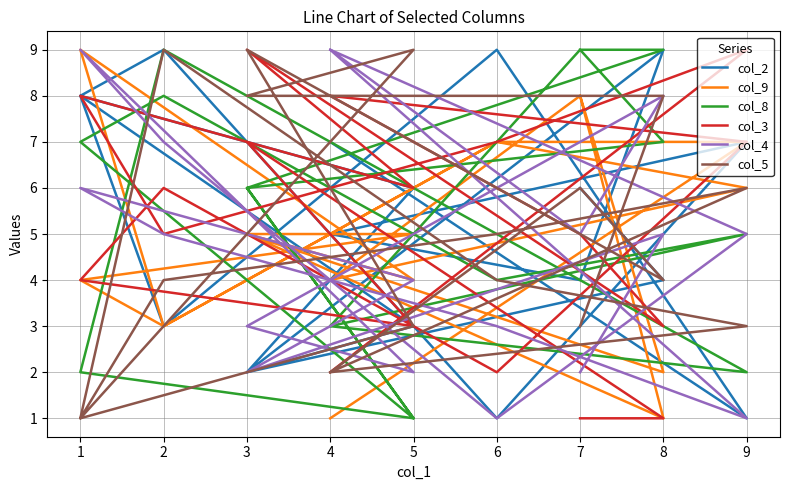

True or false: col_4 has more than 0 points higher than both neighbors.

True